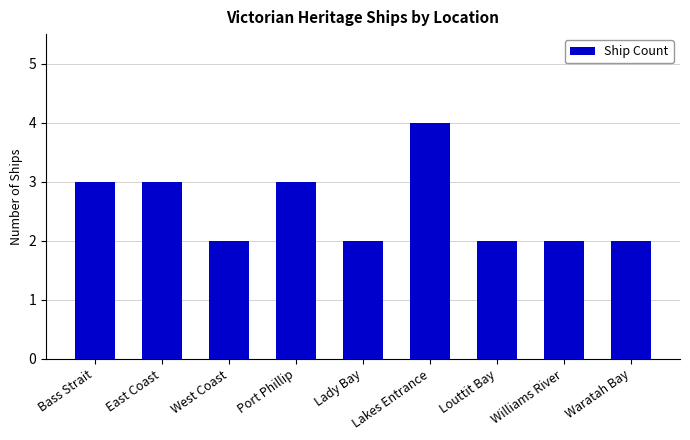

The value at Port Phillip is 4. True or false?

False